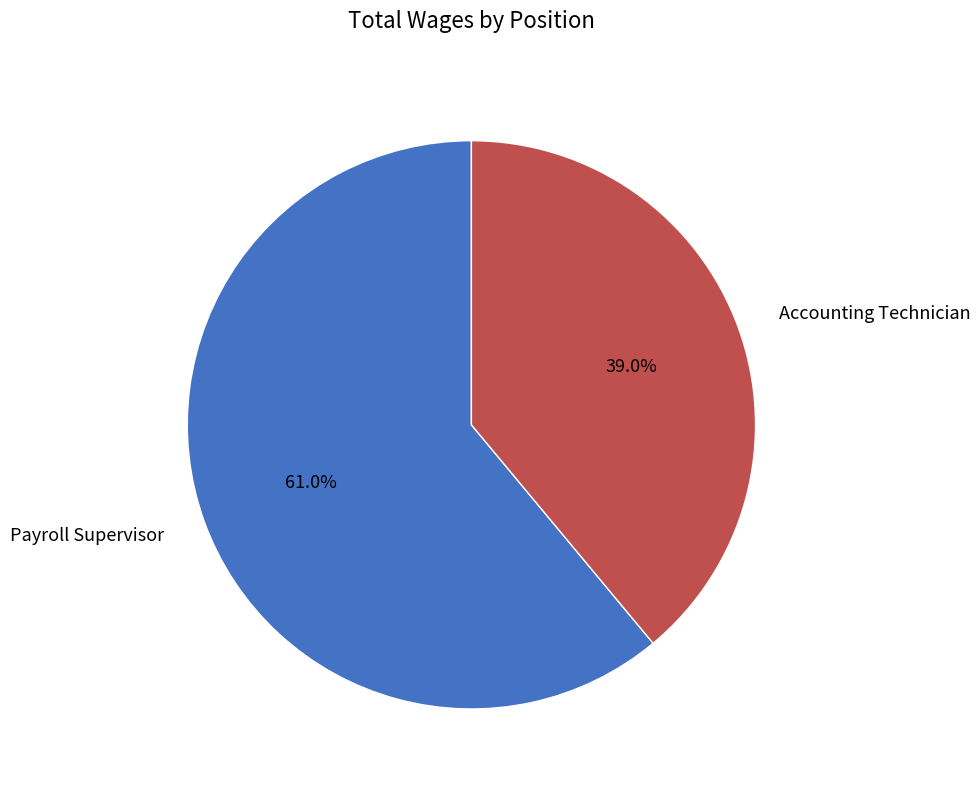

To the nearest percent, what is the difference between the Accounting Technician and Payroll Supervisor slice percentages?

22%